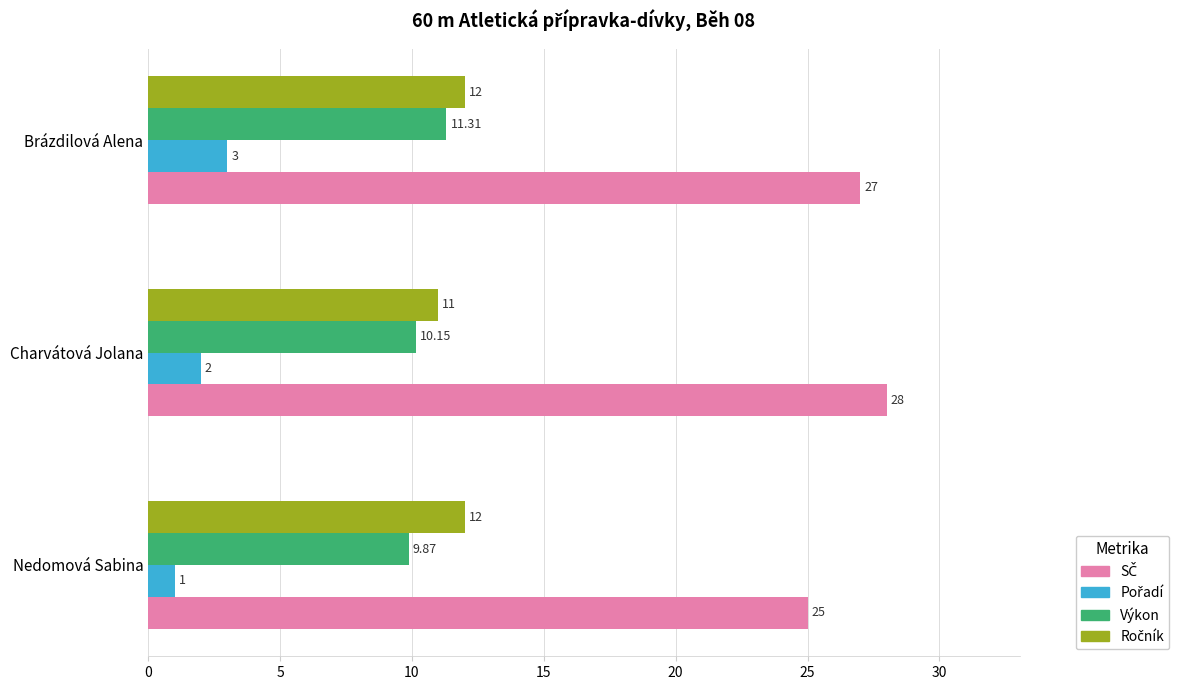

What is the difference between the highest and lowest values at Brázdilová Alena?

24.0